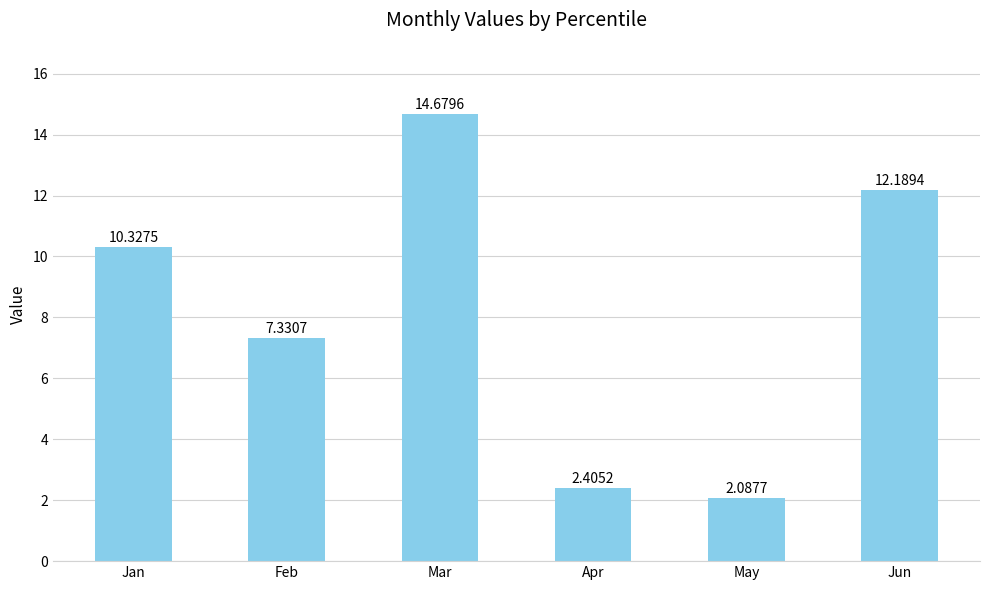

The chart shows a value of 12.2 at Jun. True or false?

True